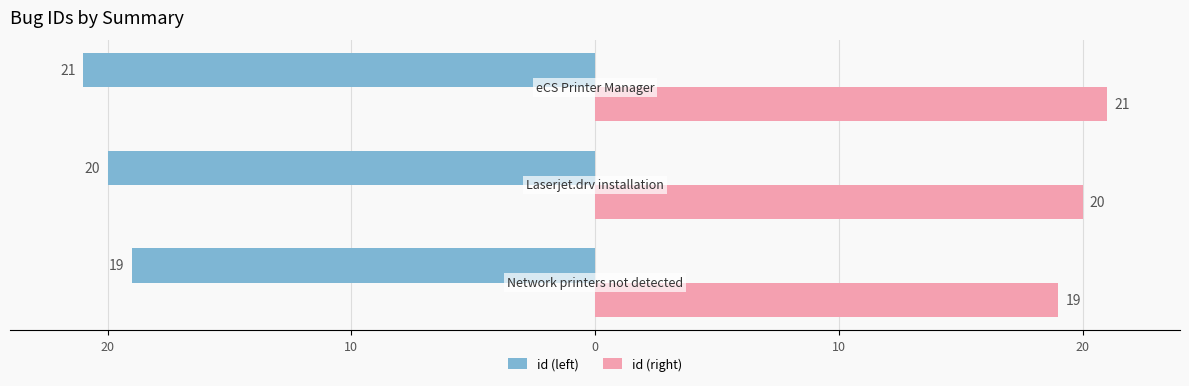

What is the maximum value shown in the chart?

21